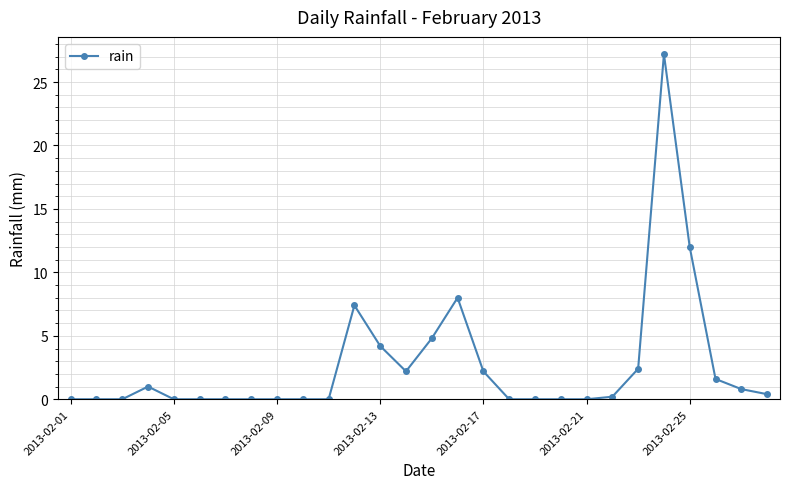

Count the number of data series in this chart.

1